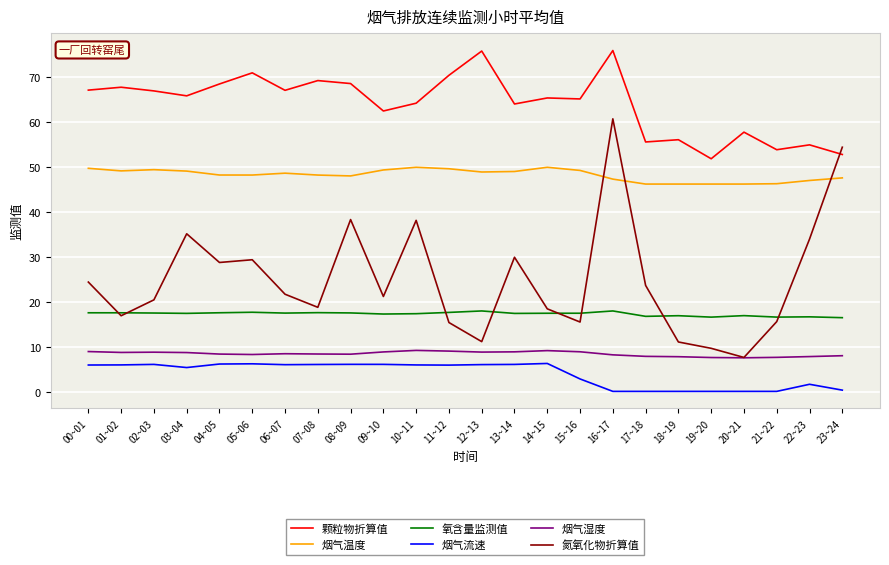

Is this an area chart (filled region under the line)?

No